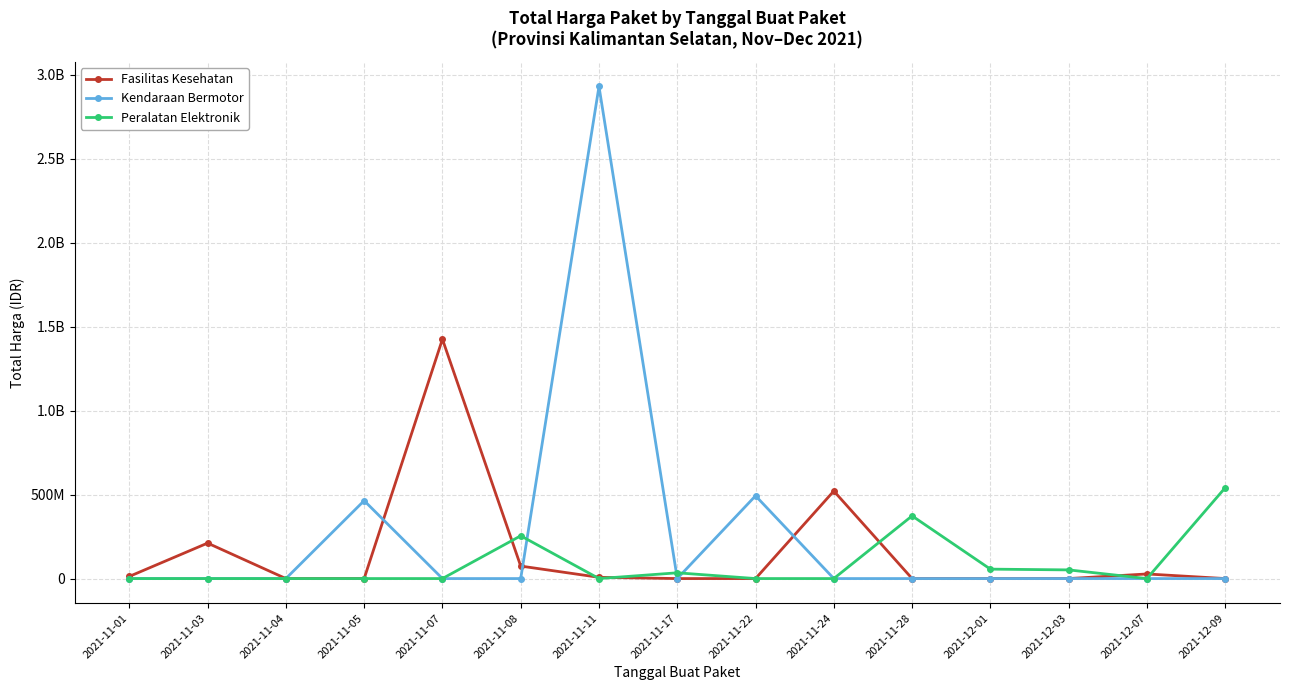

The Kendaraan Bermotor series shows -1613247746 at 2021-12-09. True or false?

False